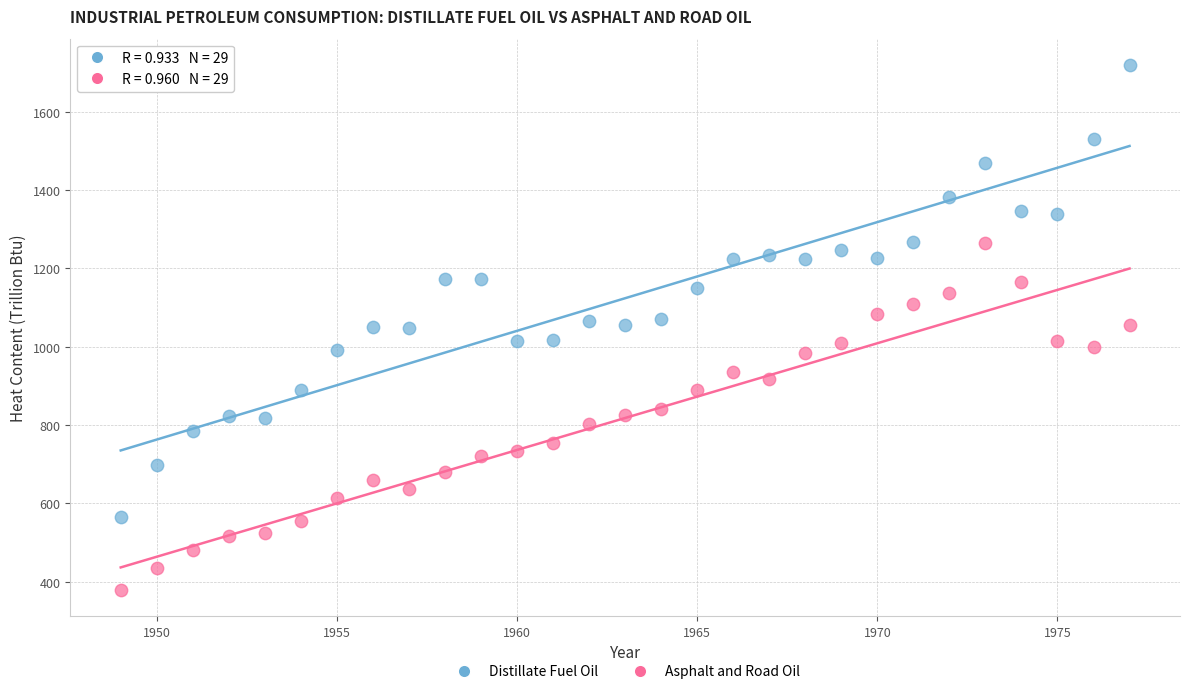

Which series reaches the minimum Y coordinate?

Asphalt and Road Oil